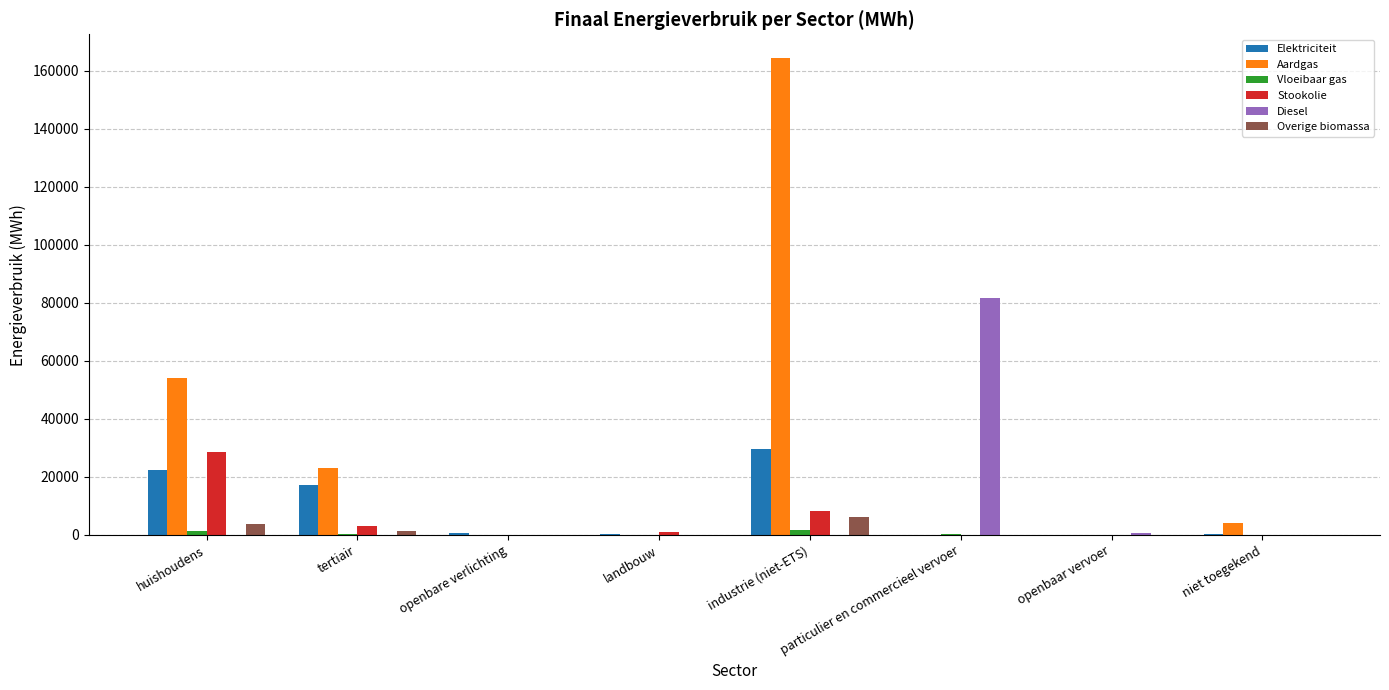

The Aardgas series shows 258677.4 at industrie (niet-ETS). True or false?

False